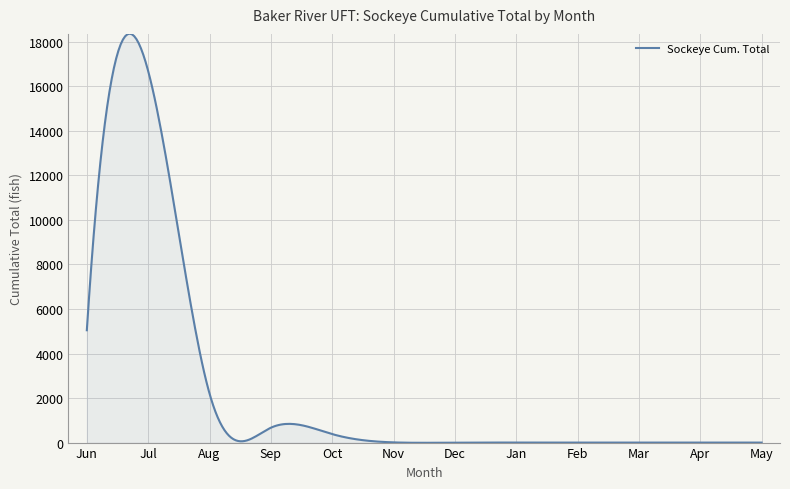

What is the greatest value displayed?

18361.4